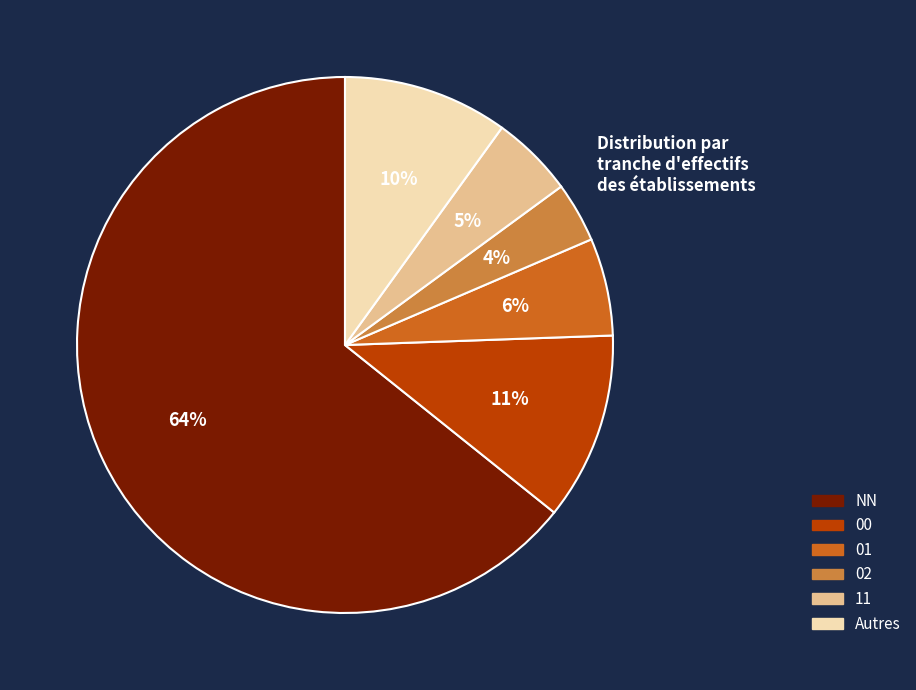

Is there any slice that represents more than half of the pie?

Yes